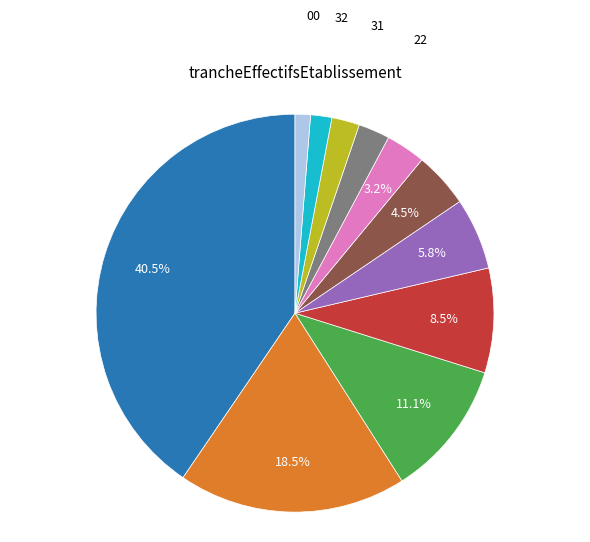

Does any single category account for the majority?

No